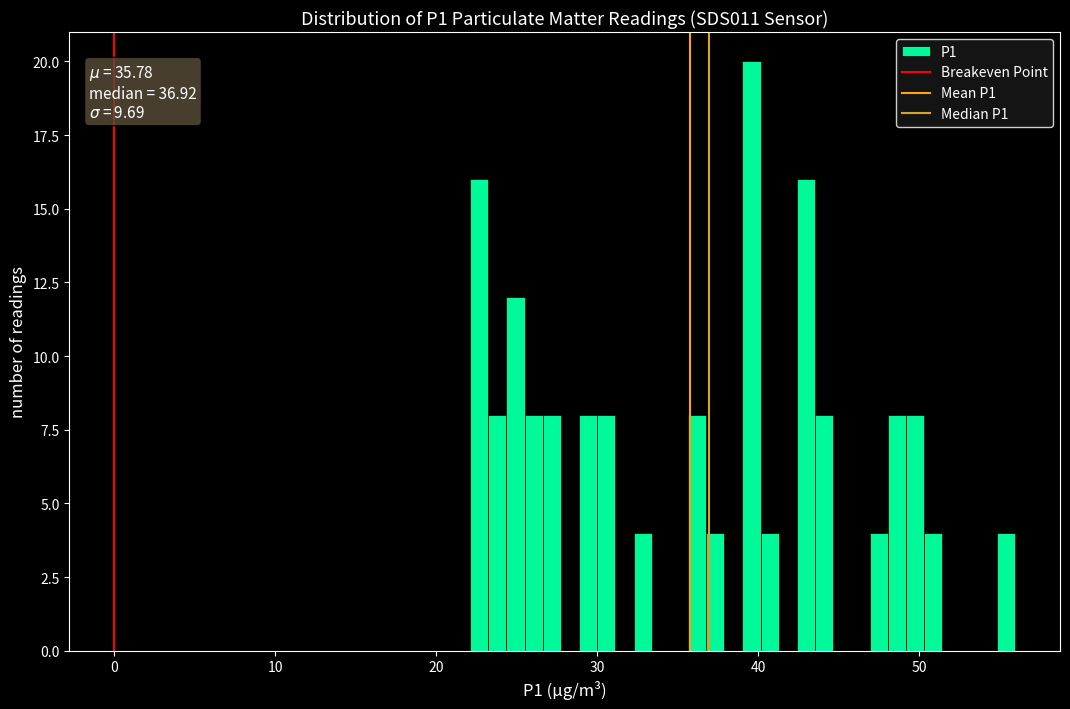

Around what value on the x-axis is the tallest bar? Give the approximate position of its centre, as read against the axis.

40